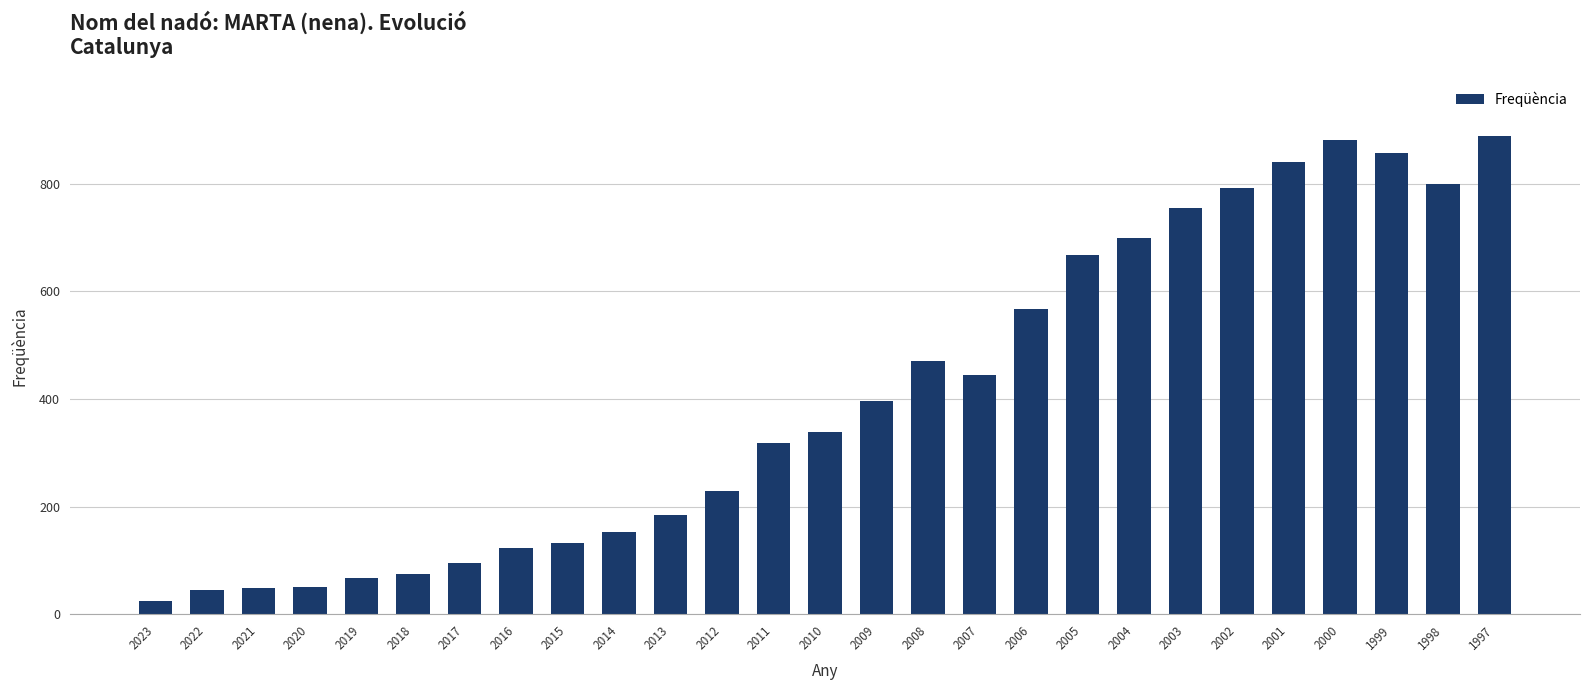

Where is the data nearest to the value 456?

2007